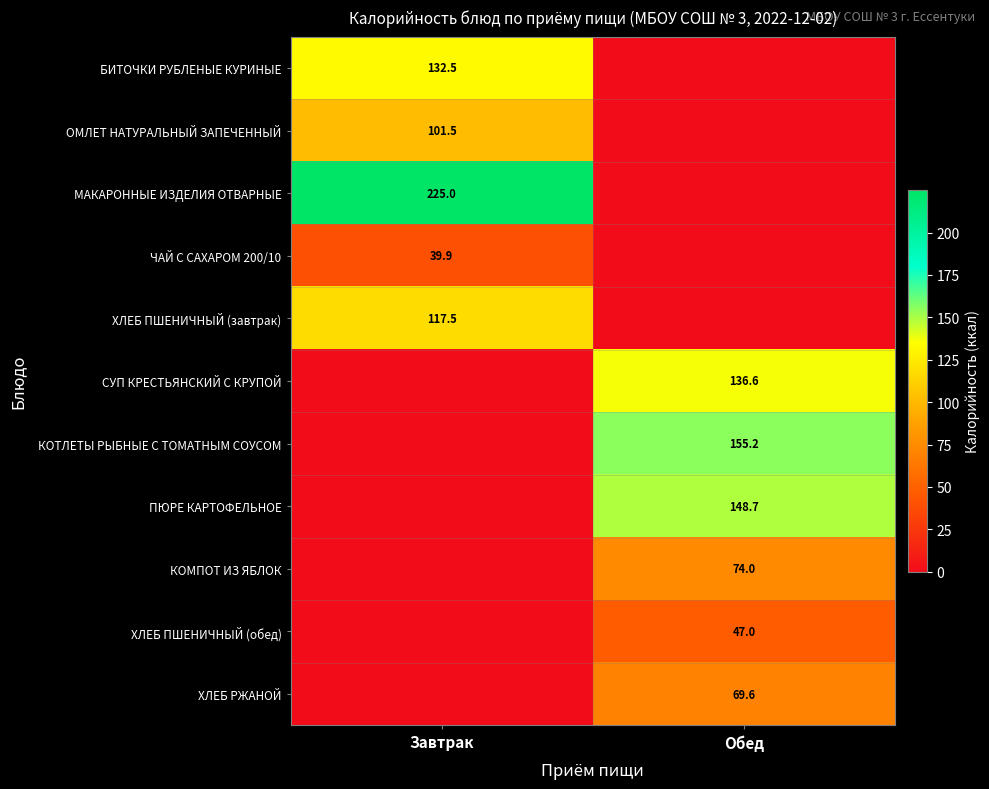

What is the total value across all series at Обед?

631.0